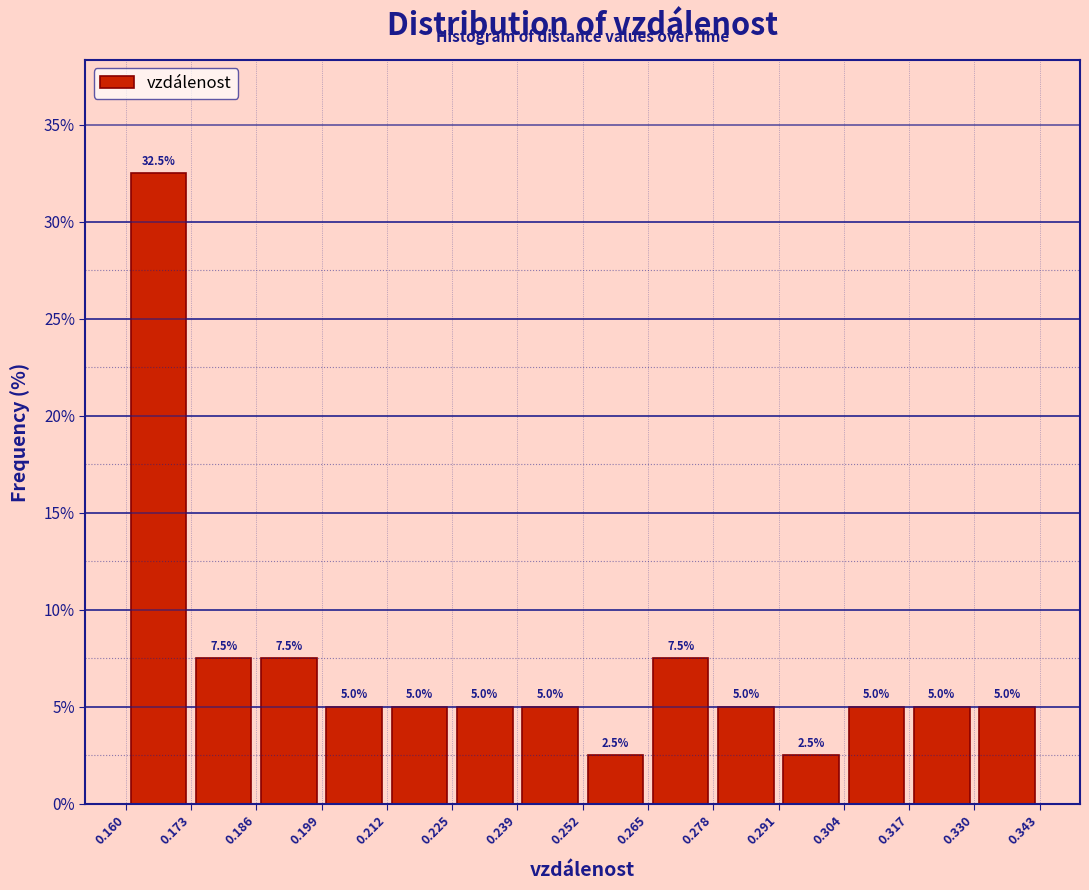

Over which range of the x-axis is the bar tallest?

0.160 to 0.173